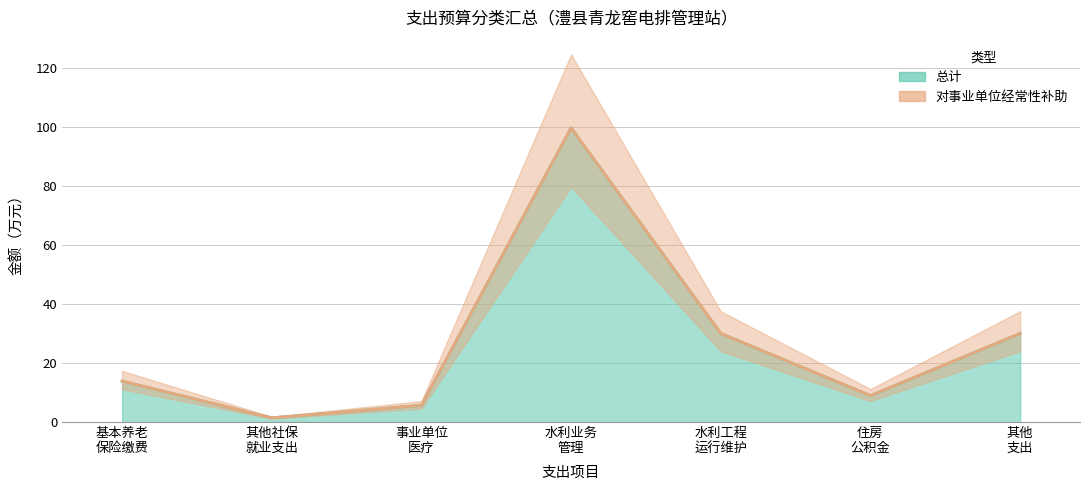

At which label does 对事业单位经常性补助 reach its minimum?

其他社保 就业支出